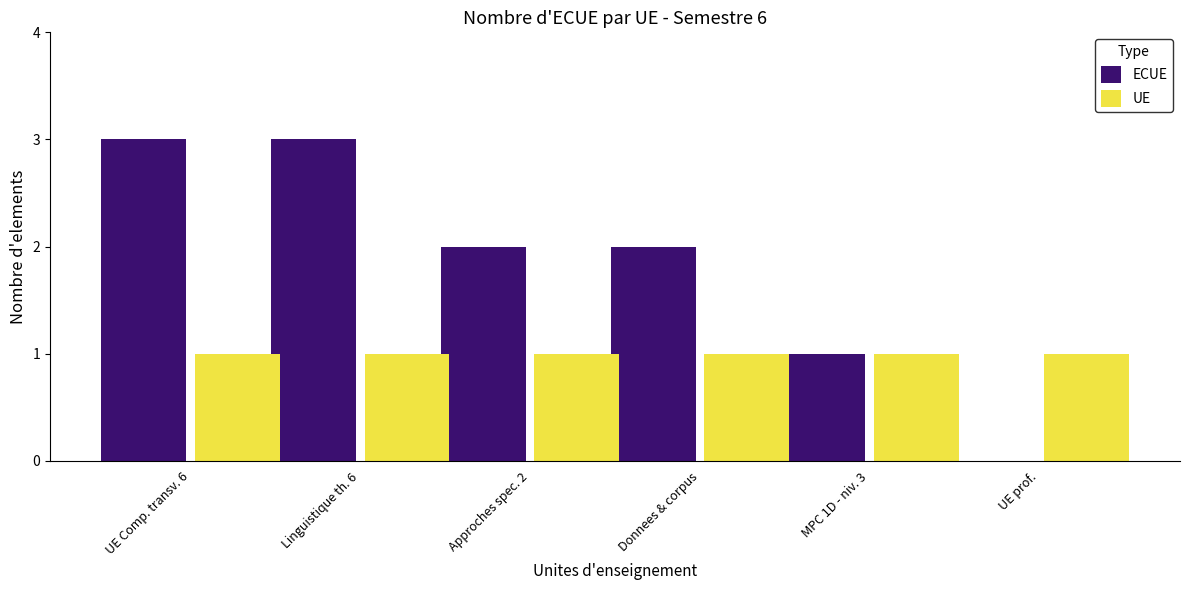

What is the highest value of the ECUE series?

3